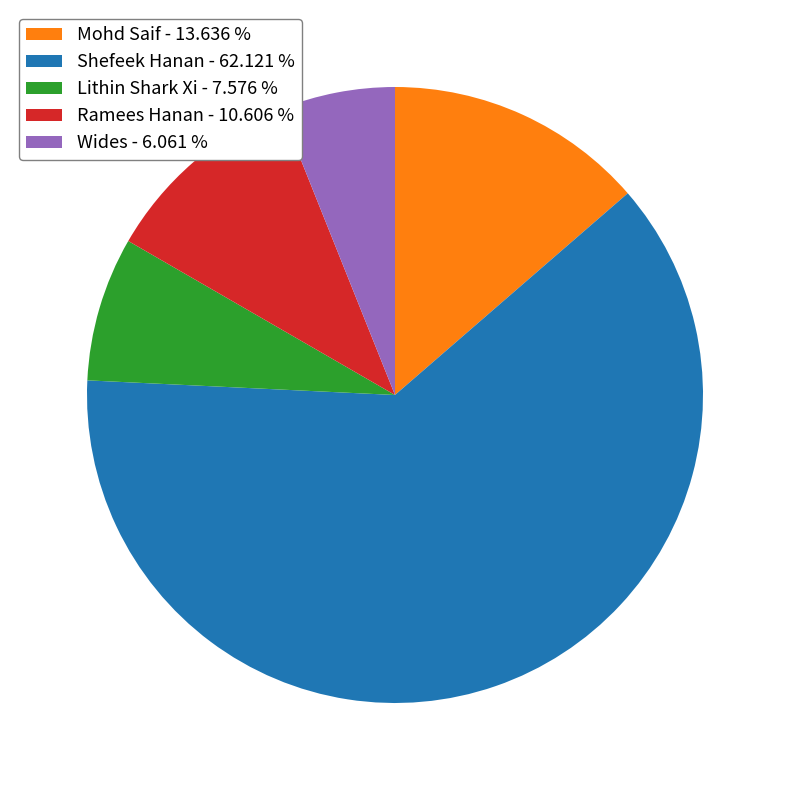

Combined, do Wides - 6.061 % and Mohd Saif - 13.636 % account for over 50%?

No